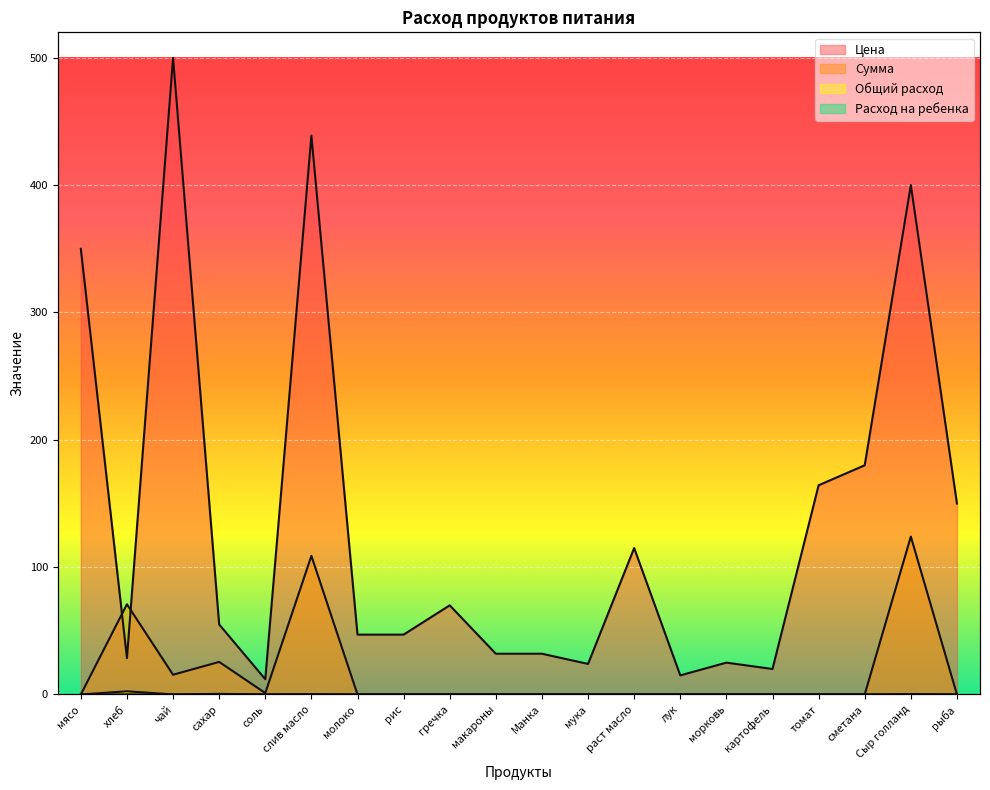

At which label does Расход на ребенка reach its peak?

хлеб